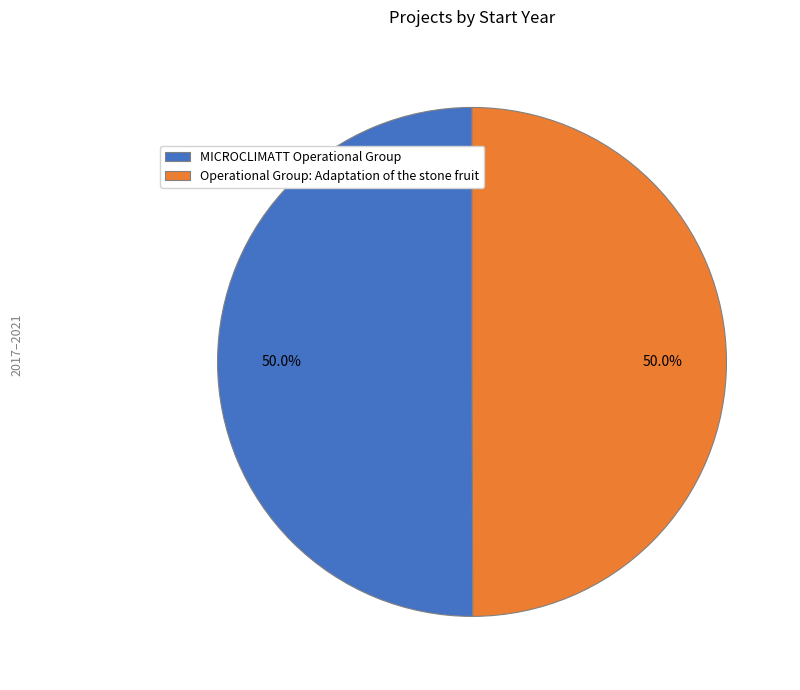

How many slices are in this pie chart?

2